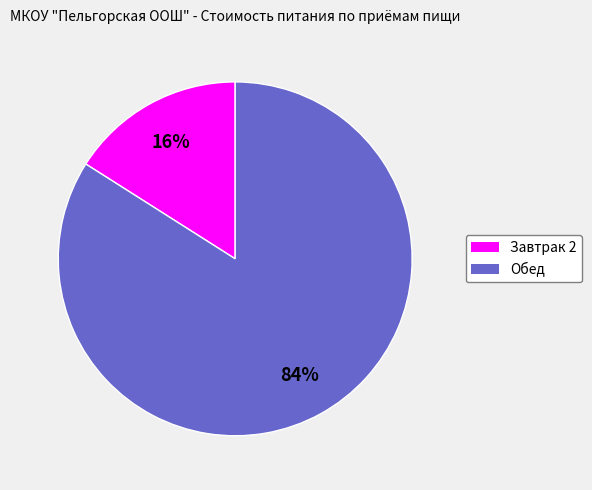

To the nearest percent, what is the average slice percentage?

50%